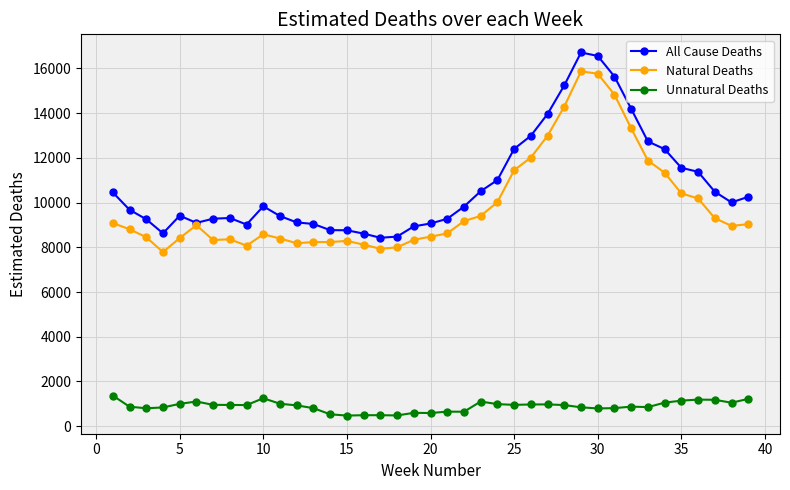

Count the number of data series in this chart.

3